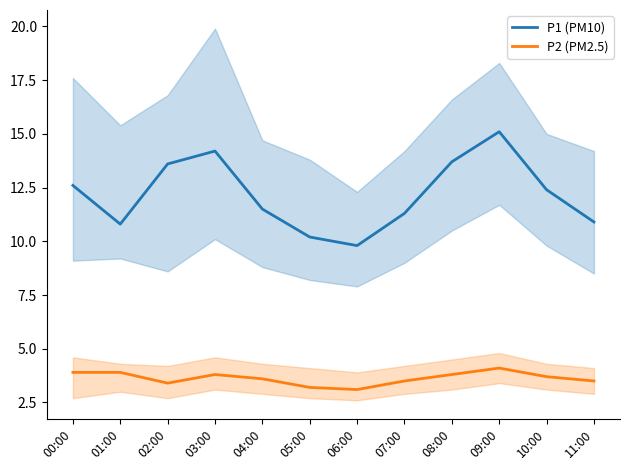

Which series has the largest total across all categories?

P1 (PM10)